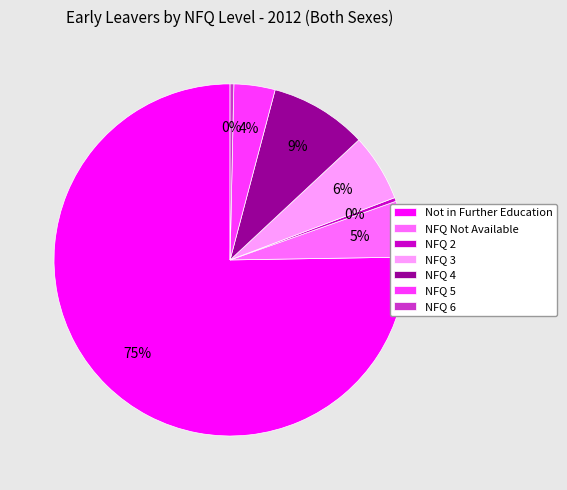

To the nearest percent, what is the average slice percentage?

14%